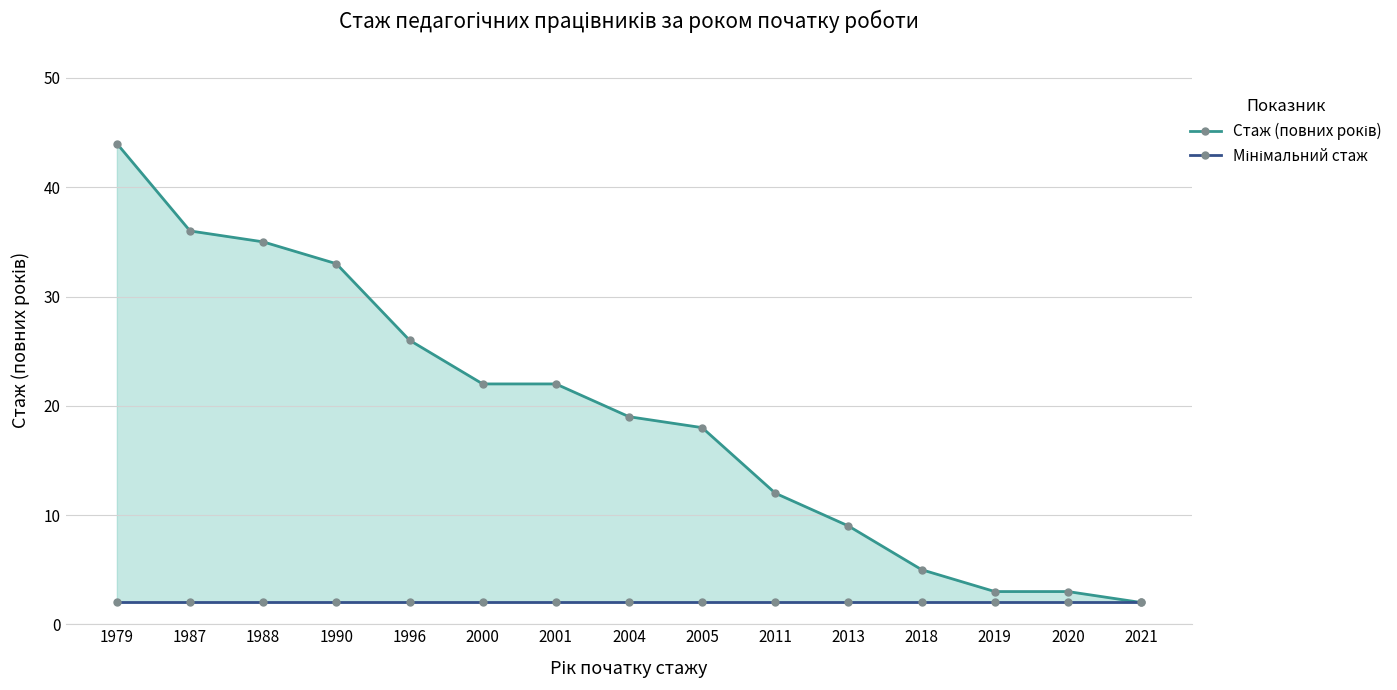

True or false: Стаж (повних років) has a value of 3 at 2019.

True